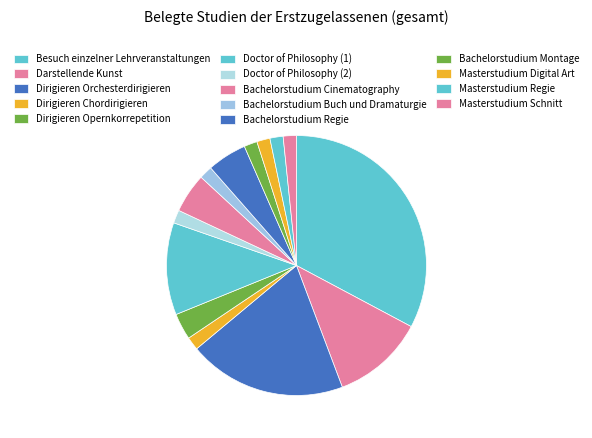

Between Bachelorstudium Cinematography and Doctor of Philosophy (2), which is larger?

Bachelorstudium Cinematography